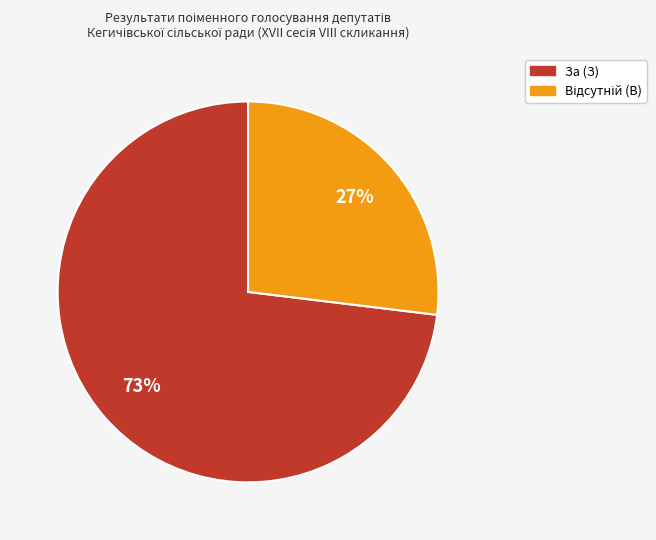

Does any single category account for the majority?

Yes